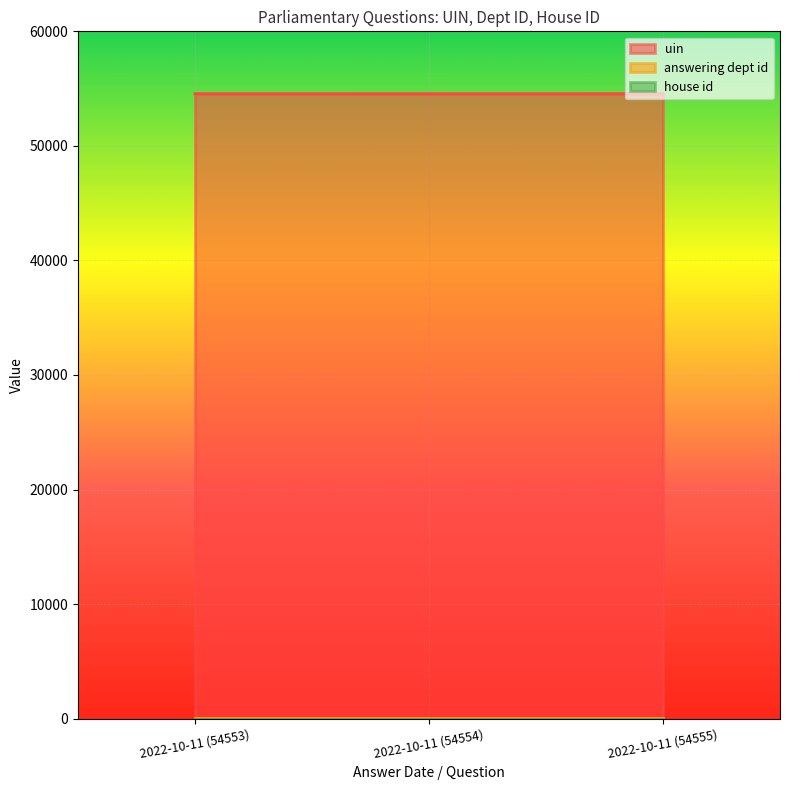

Which has a higher value, 2022-10-11 (54553) or 2022-10-11 (54555)?

2022-10-11 (54555)